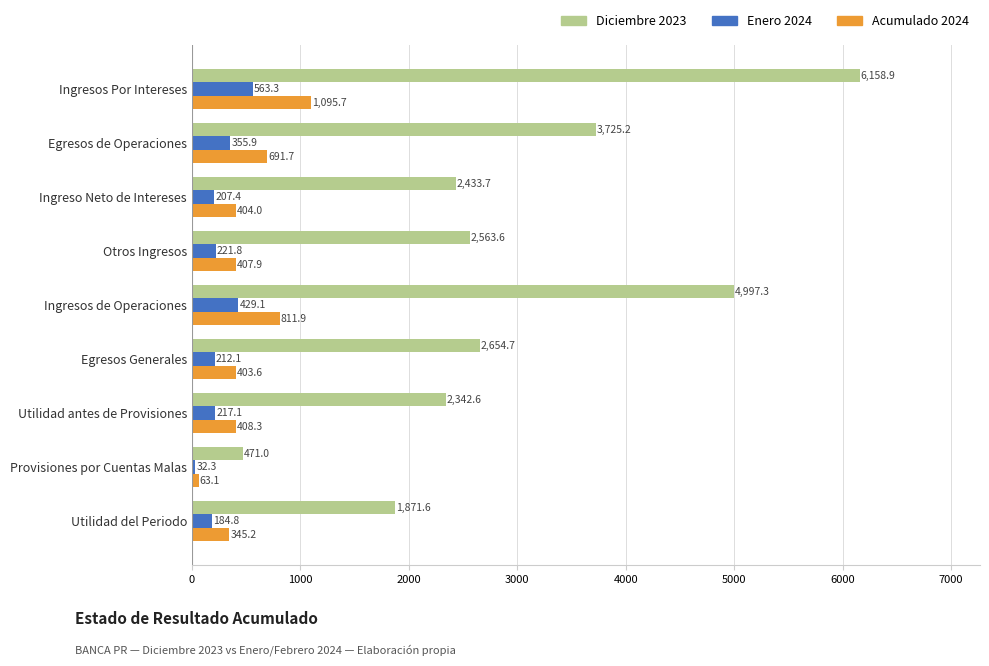

What is the difference between the Acumulado 2024 values at Ingresos Por Intereses and Ingreso Neto de Intereses?

691.7